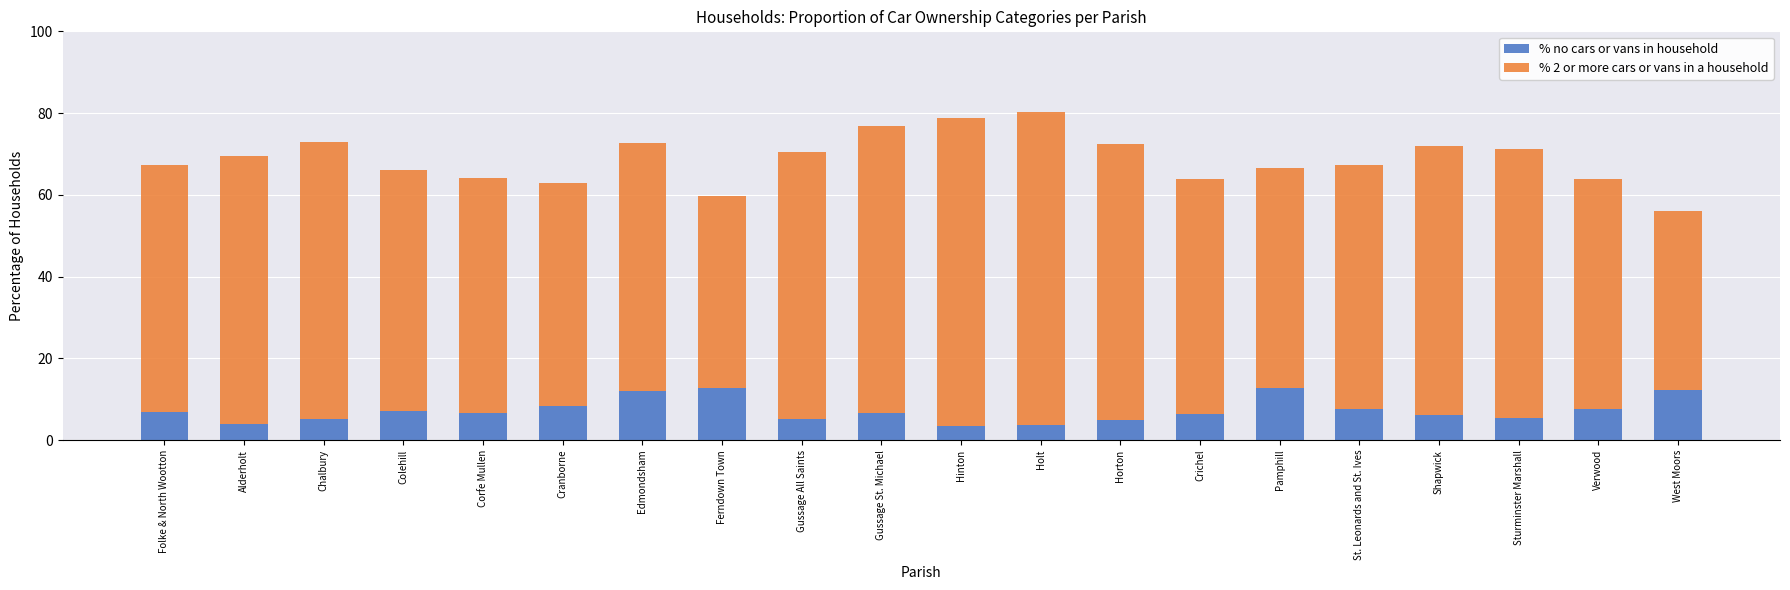

Does the chart contain any negative values?

No